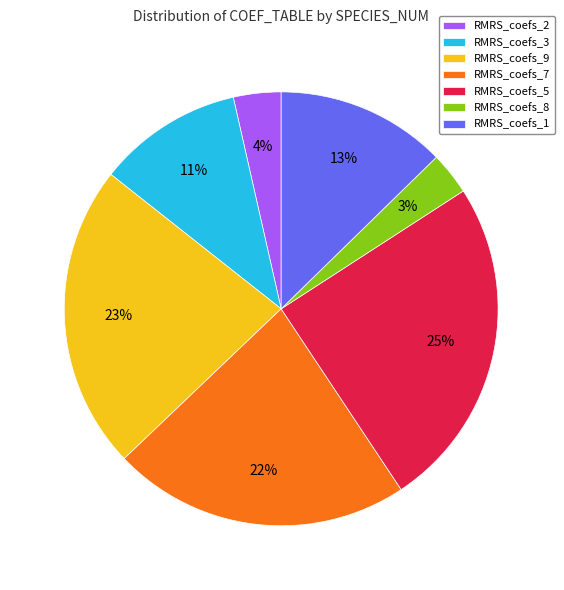

Is the sum of RMRS_coefs_8 and RMRS_coefs_5 greater than half?

No